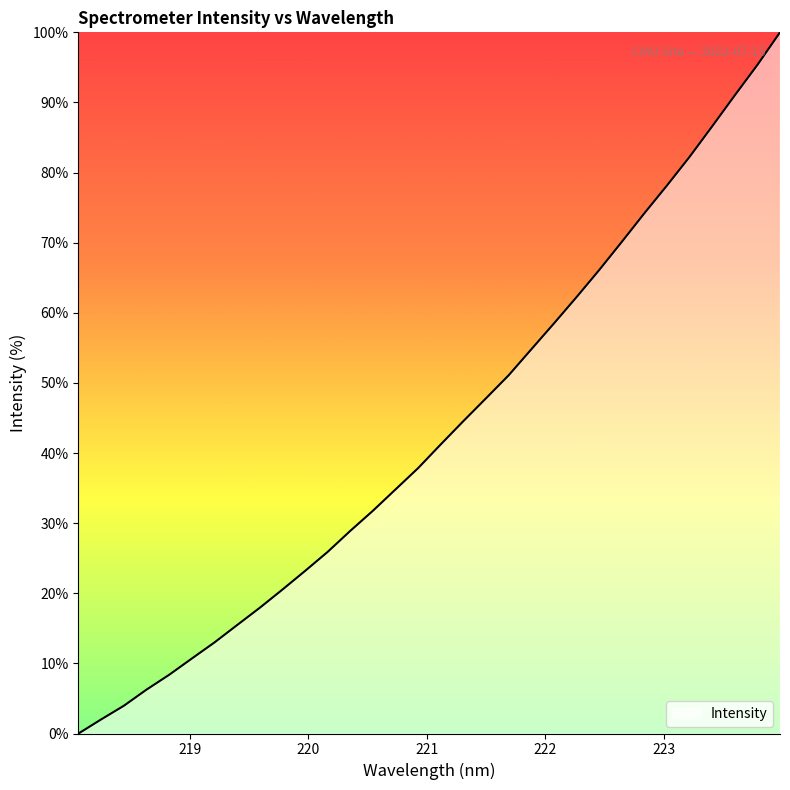

What is the difference between the maximum and minimum values?

100.0